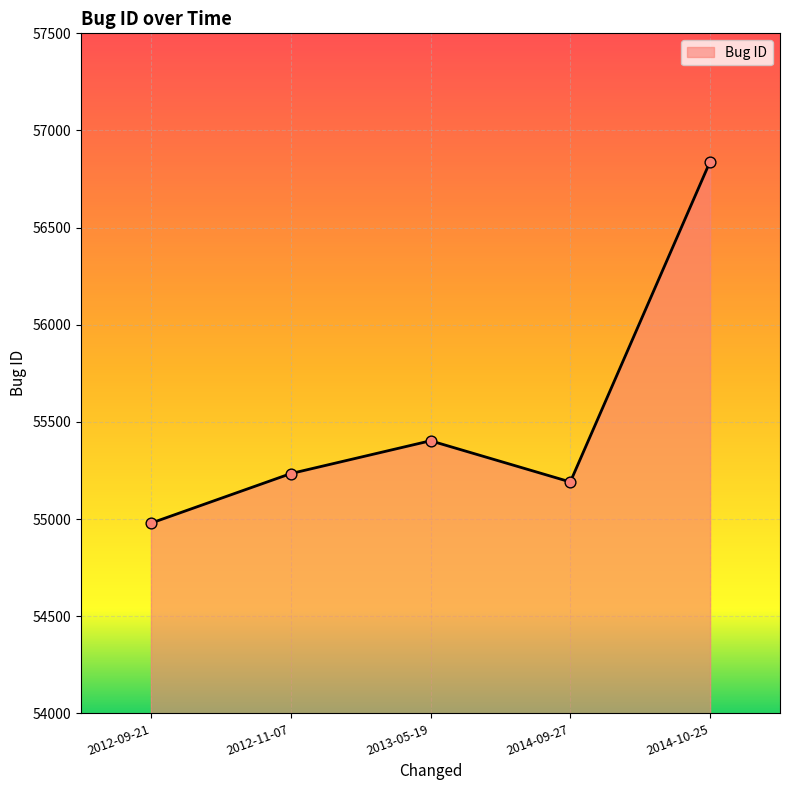

Approximately how many times larger is the value at 2012-09-21 compared to 2013-05-19?

1.0